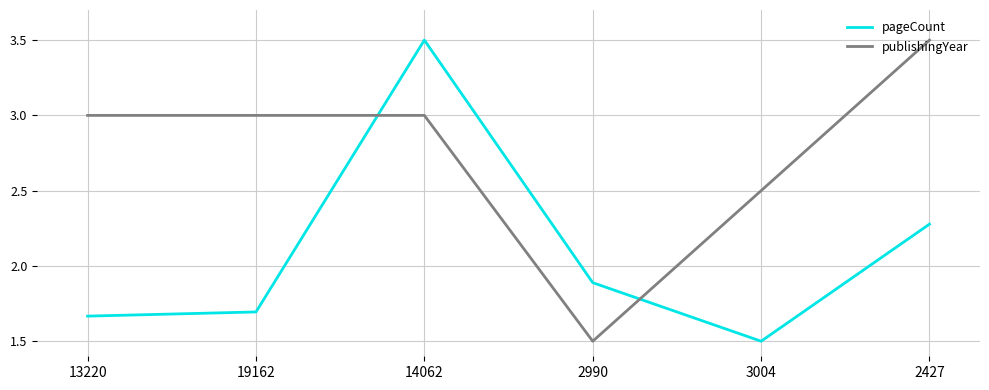

Between 2990 and 3004, which series saw the biggest shift?

publishingYear